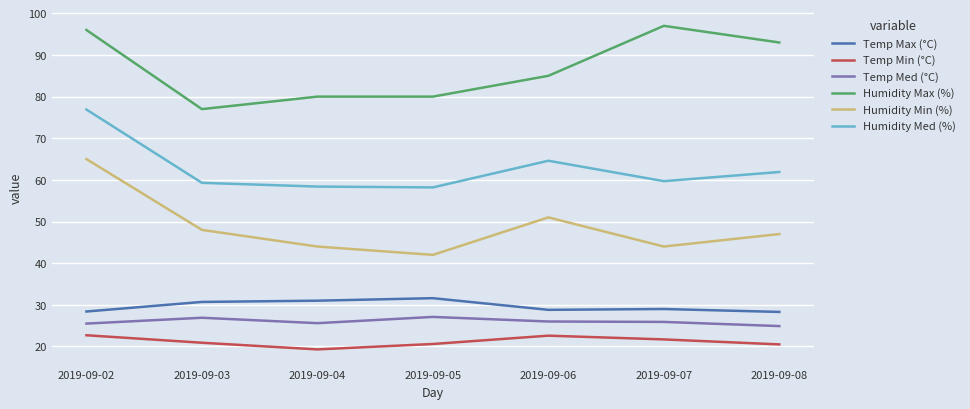

What is the sum of the Temp Med (°C) values at 2019-09-02 and 2019-09-06?

51.5